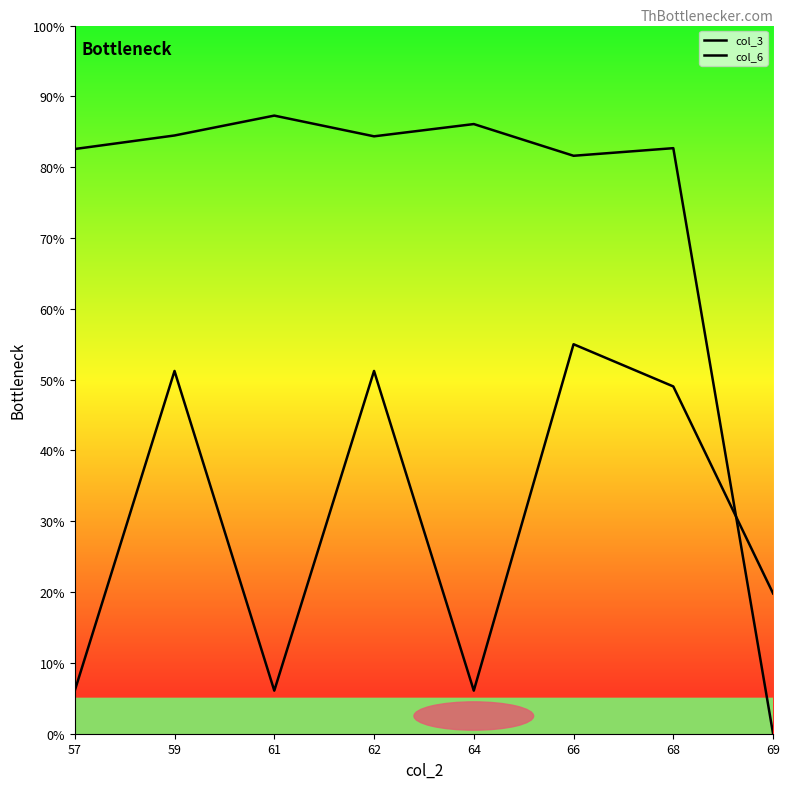

Between 62 and 69, which is larger?

62